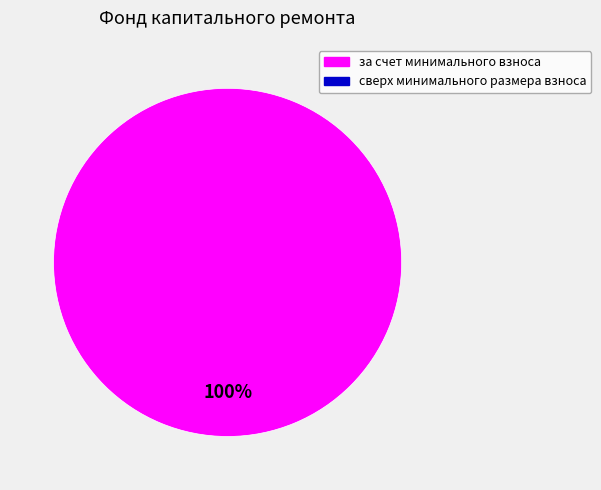

Does any single category account for the majority?

Yes